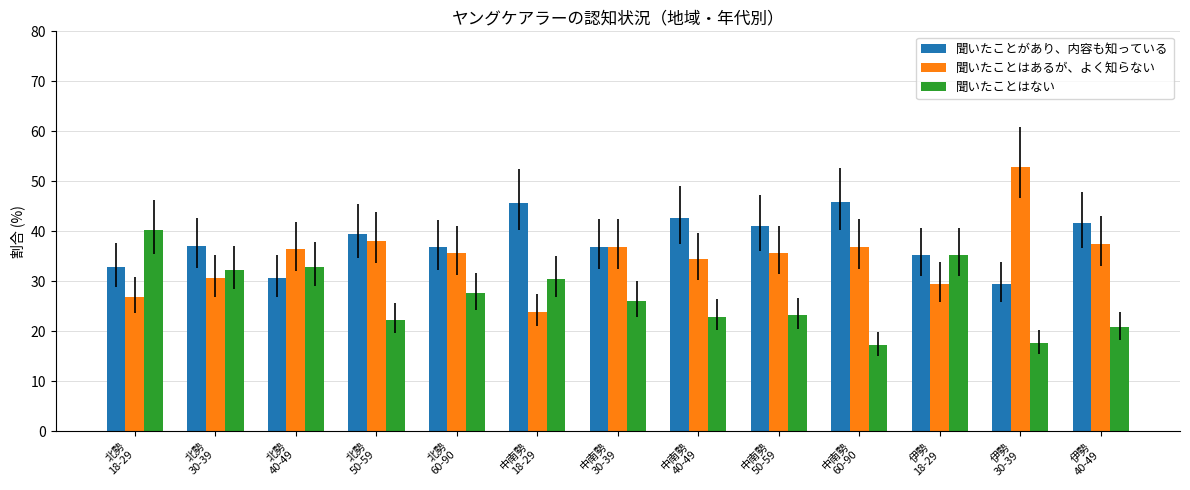

The 聞いたことがあり、内容も知っている series shows 55.8 at 中南勢
40-49. True or false?

False